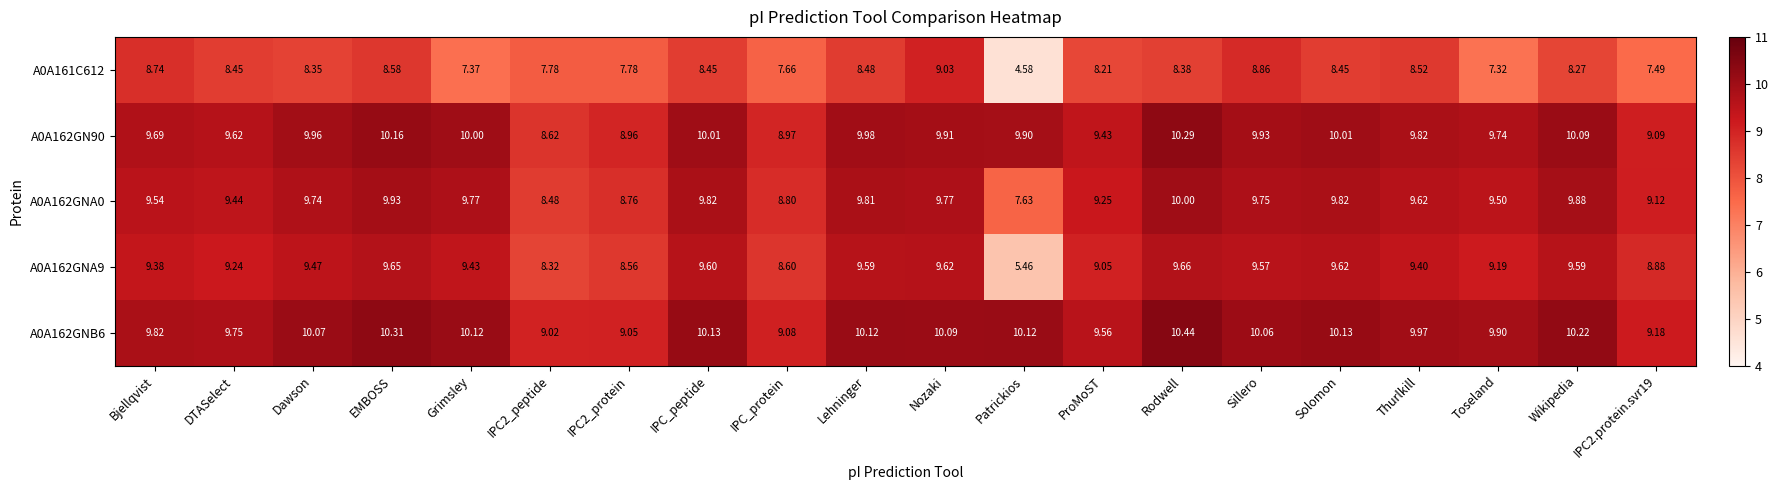

Is the value of A0A162GNA9 at Lehninger greater than the value of A0A161C612 at Solomon?

Yes